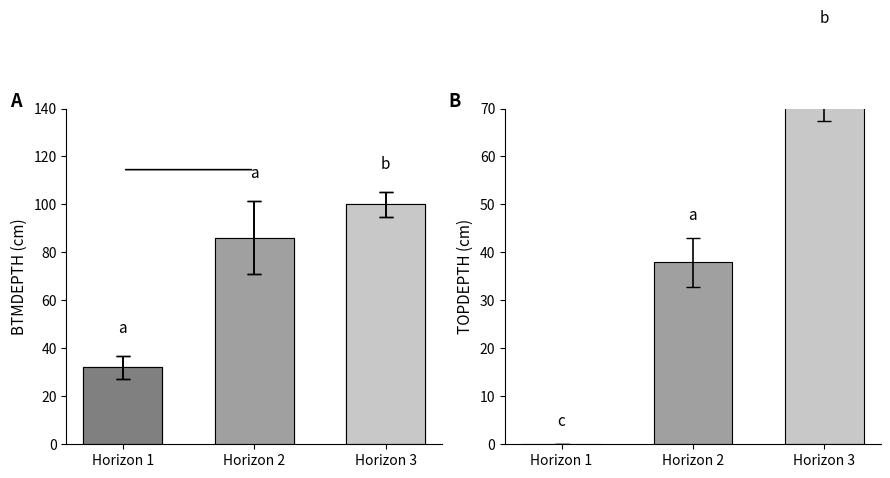

Which series has the largest total across all categories?

BTMDEPTH